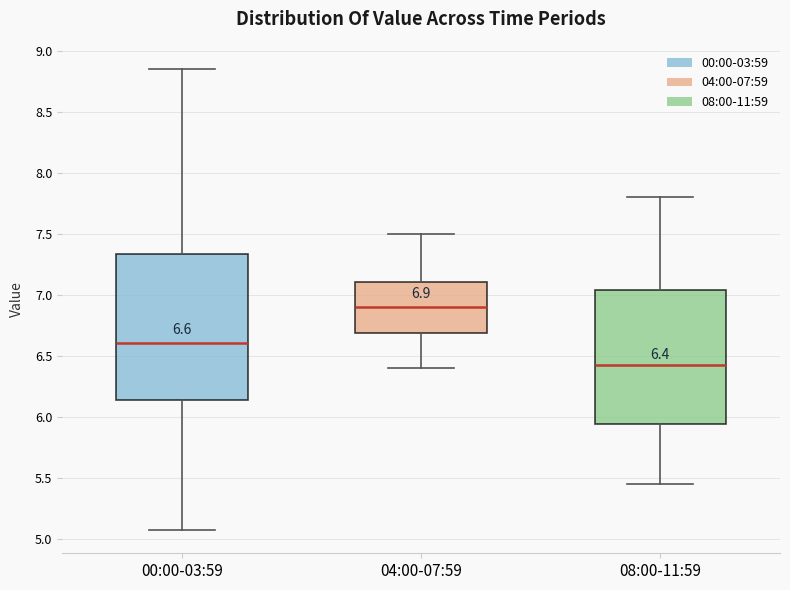

Which box is the tallest, from its lower edge to its upper edge?

00:00-03:59